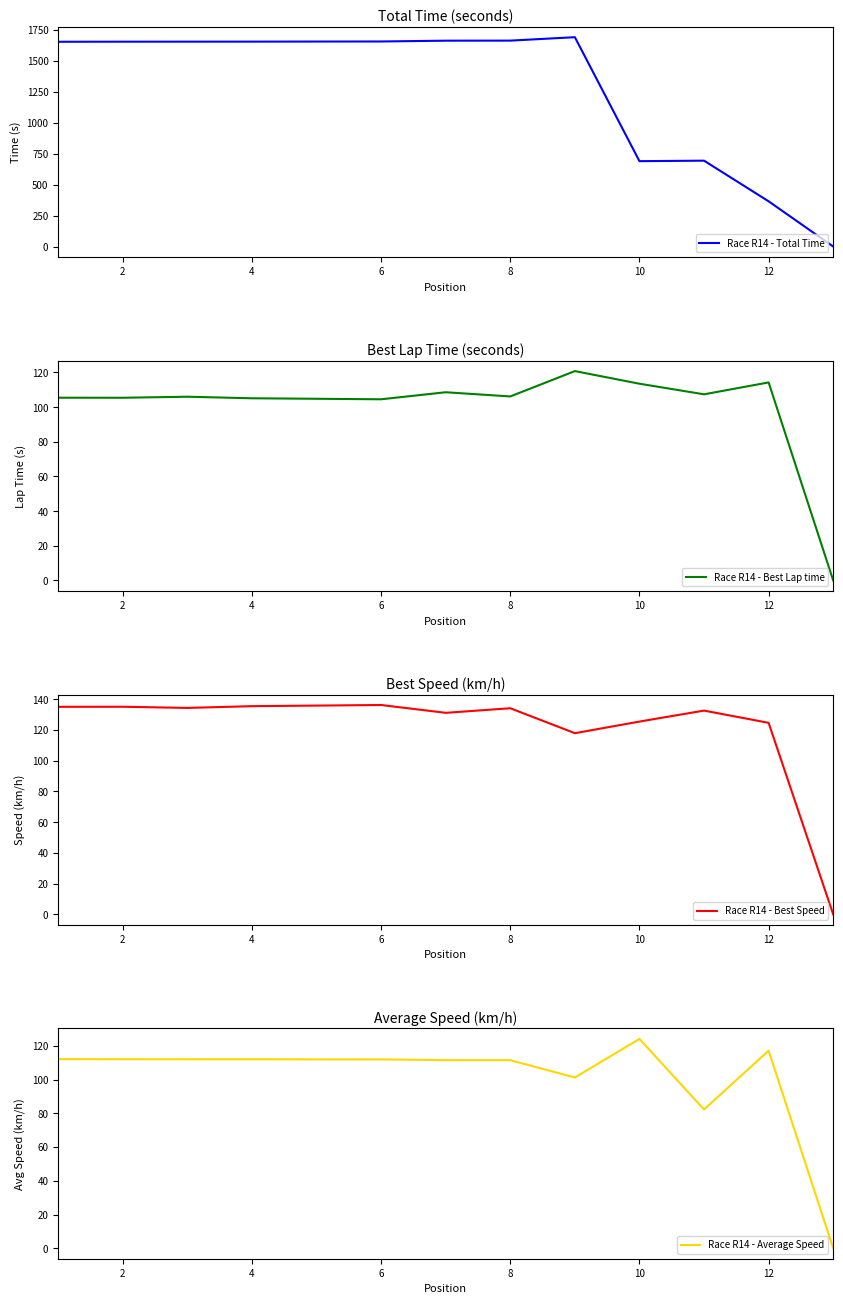

Reading left to right, transcribe all the data shown in this chart.

Race R14 - Total Time: 1651.8	1652.4	1652.5	1652.8	1653.5	1654.0	1660.5	1661.0	1688.7	688.6	692.6	364.8	0.0
Race R14 - Best Lap time: 105.4	105.4	106.0	105.1	104.8	104.5	108.6	106.2	120.8	113.5	107.4	114.2	0.0
Race R14 - Best Speed: 135.1	135.2	134.4	135.5	135.9	136.3	131.2	134.2	117.9	125.5	132.7	124.7	0.0
Race R14 - Average Speed: 112.1	112.1	112.1	112.0	112.0	112.0	111.5	111.5	101.2	124.1	82.3	117.2	0.0